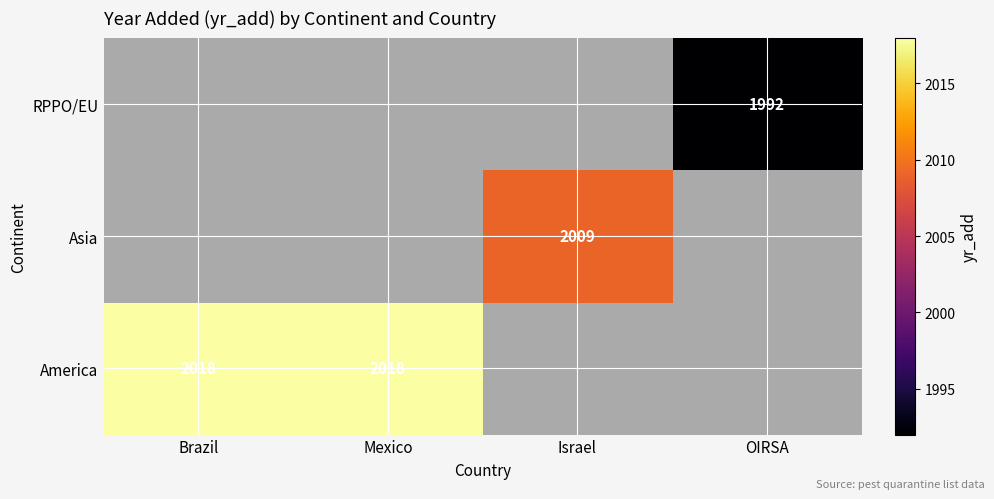

How many categories are shown in the chart?

4